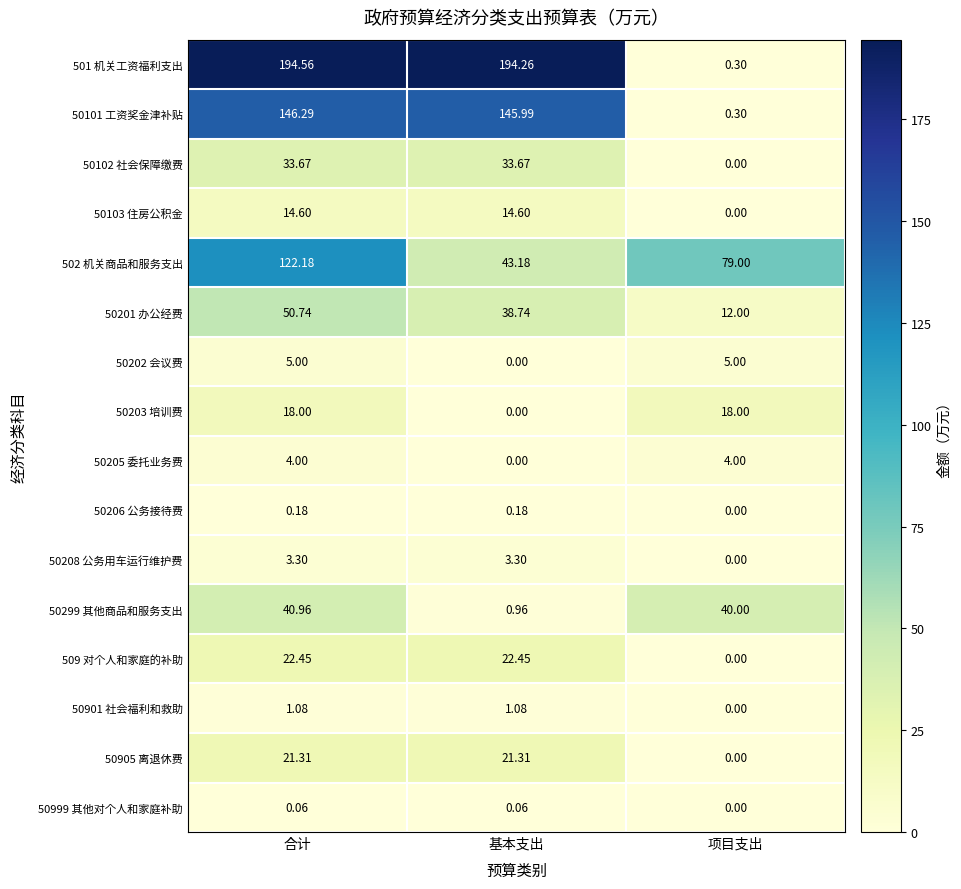

Is the value of 50103 住房公积金 at 项目支出 greater than the value of 50102 社会保障缴费 at 合计?

No